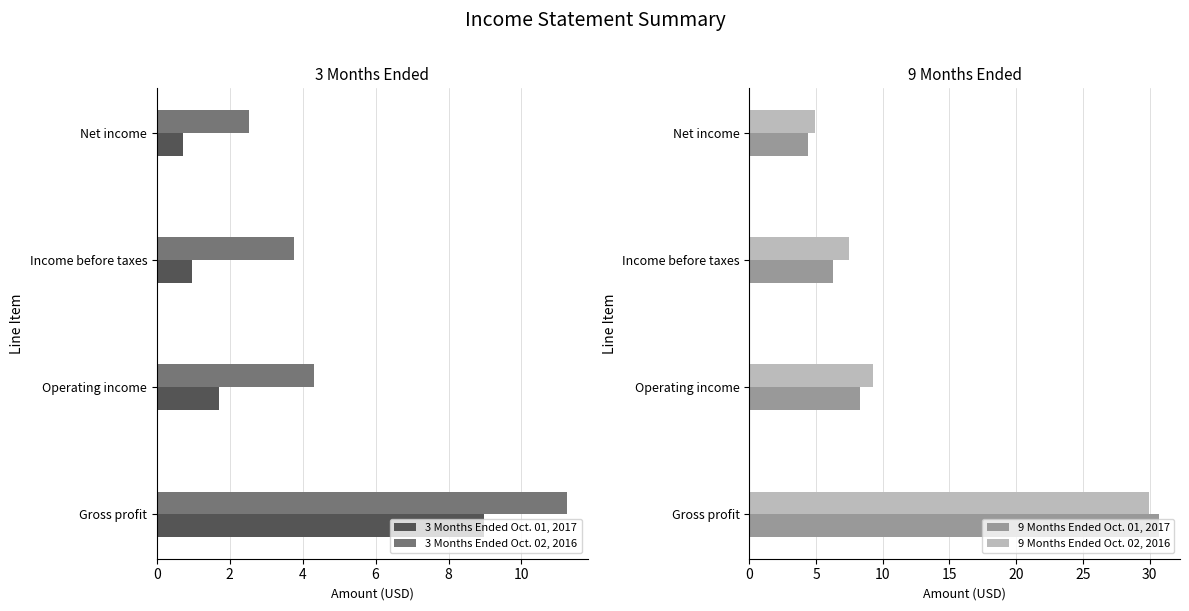

List the labels in order of 3 Months Ended Oct. 01, 2017 value, largest first.

Gross profit, Operating income, Income before taxes, Net income